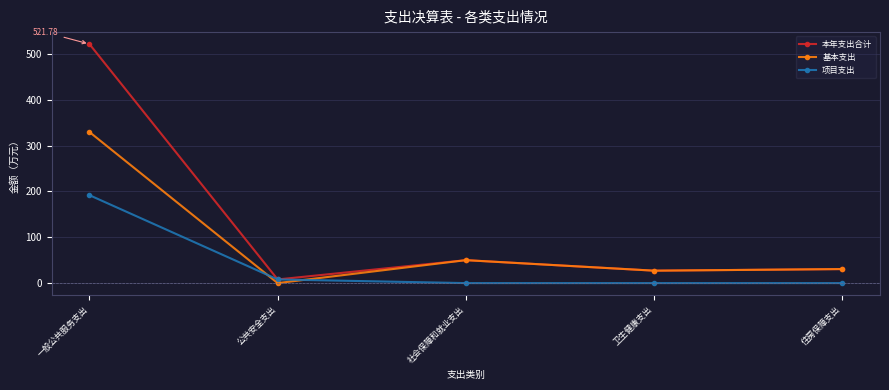

The 基本支出 series shows 11.6 at 住房保障支出. True or false?

False